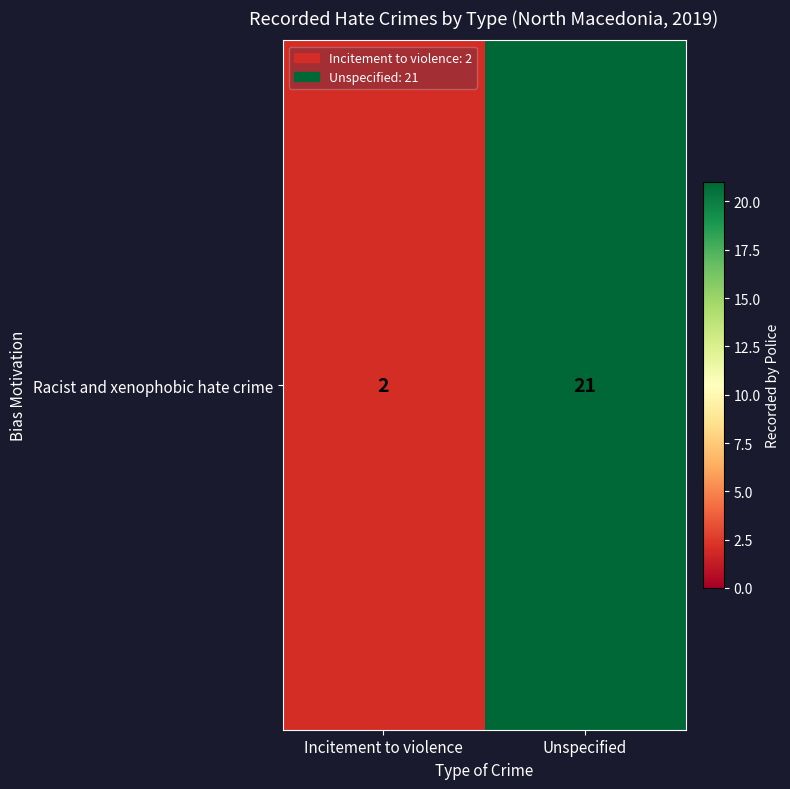

What is the smallest value displayed?

2